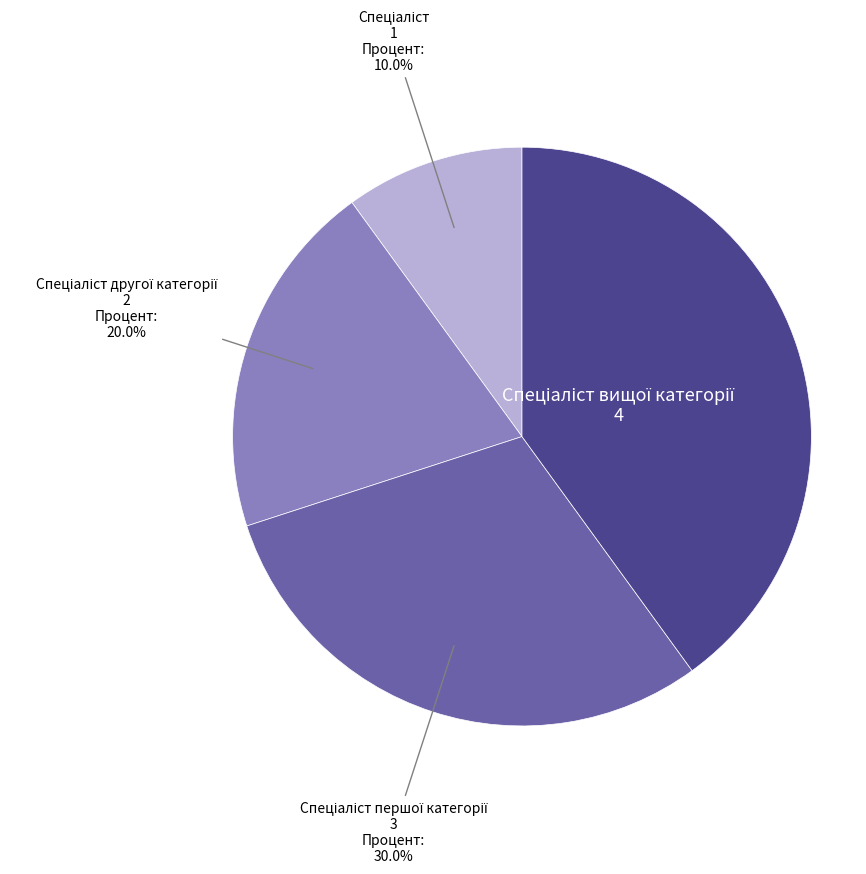

Is there a majority slice in this chart?

No